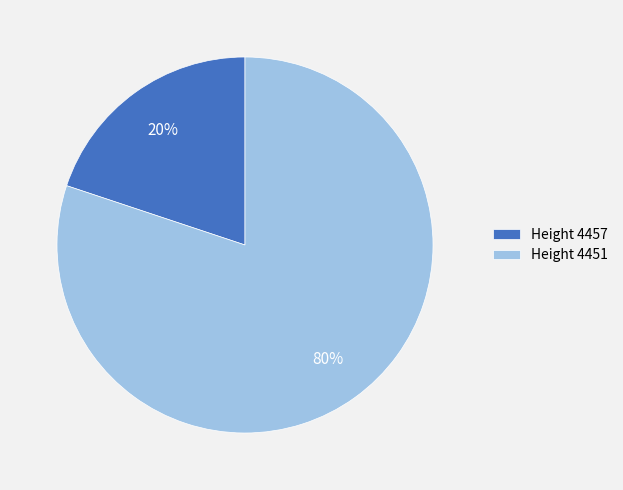

Which slice represents more than half of the pie?

Height 4451